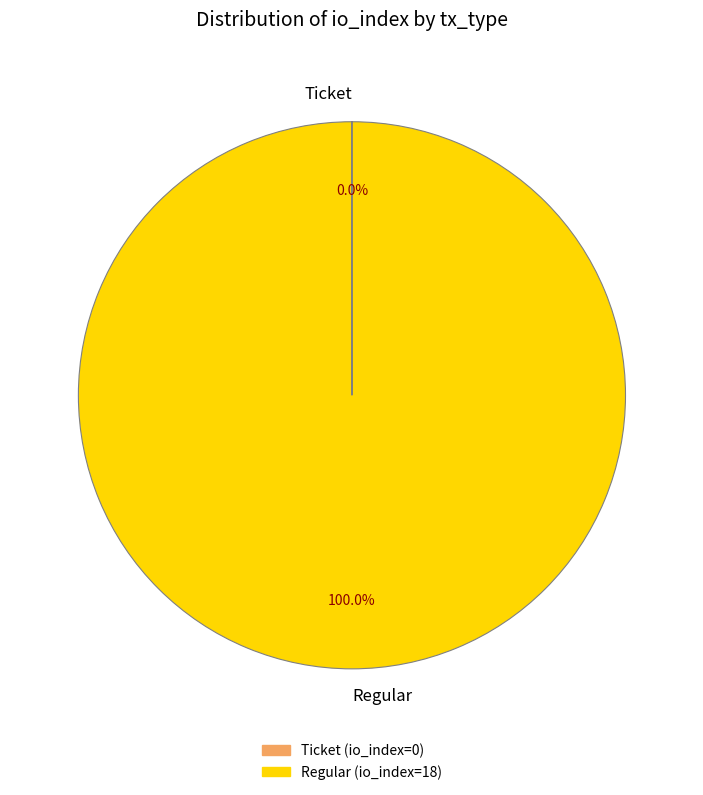

What is the majority slice?

Regular